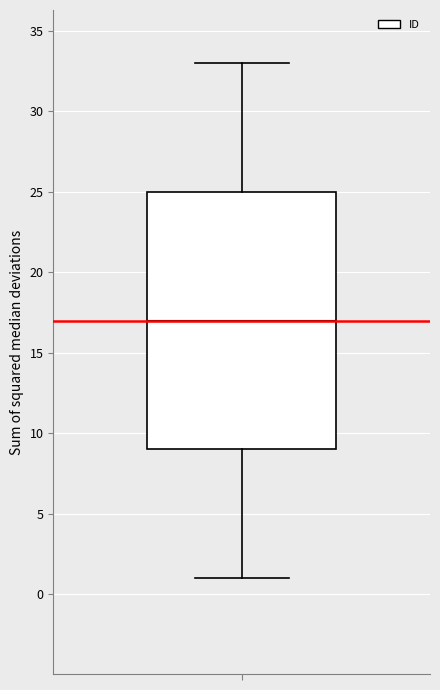

Transcribe this box plot: give where the median line is, the range the box spans, and where the two whiskers end, as read against the y-axis. The values are not printed on the chart, so give them approximately, as read against the axis.

median 17, box 9 to 25, whiskers 1 to 33